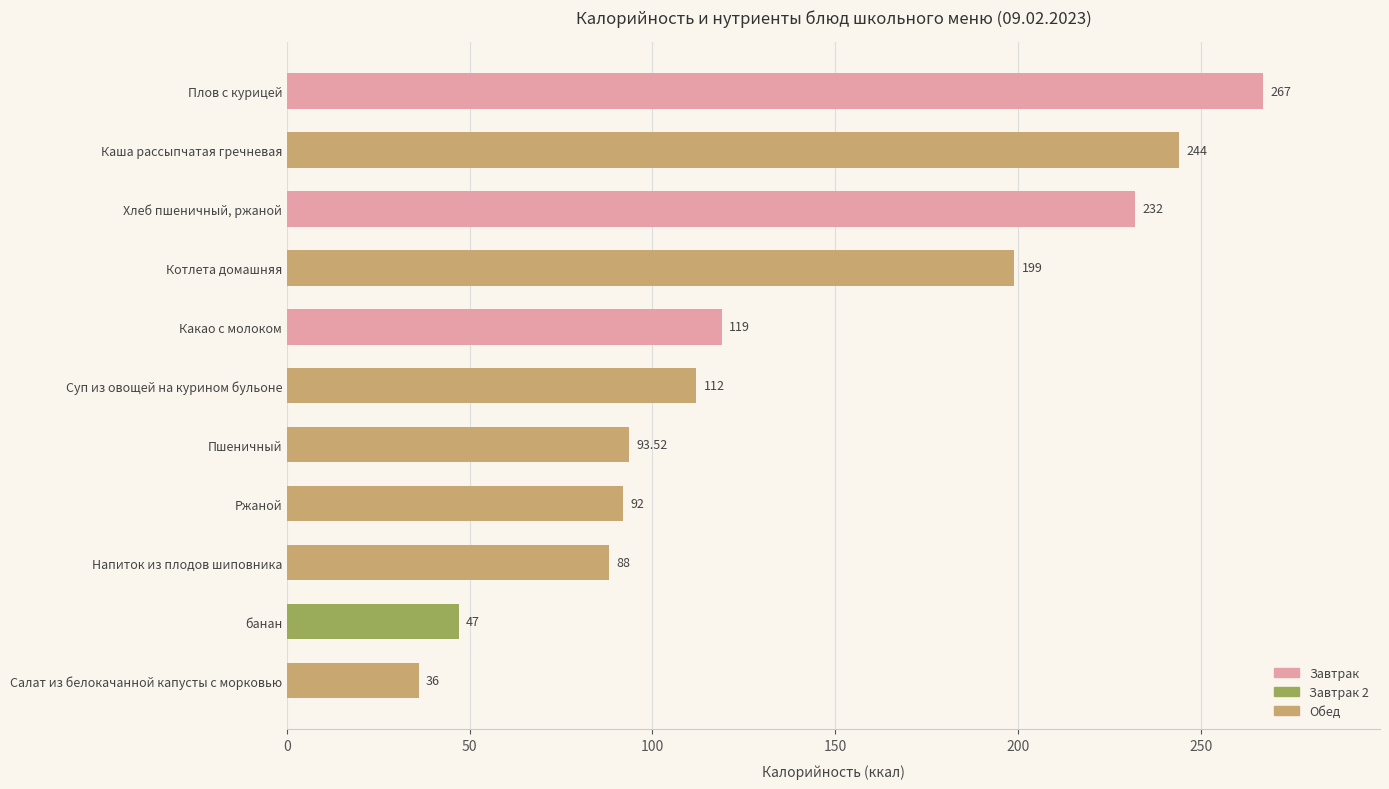

At which label is the value closest to 151?

Какао с молоком